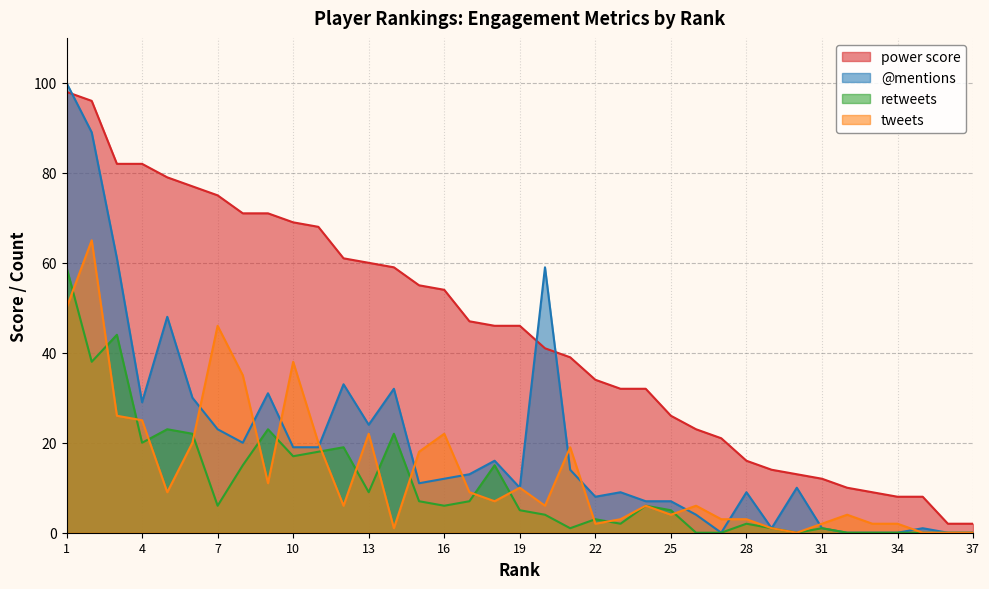

Reading right to left, list all the values displayed in this chart.

power score: 2	2	8	8	9	10	12	13	14	16	21	23	26	32	32	34	39	41	46	46	47	54	55	59	60	61	68	69	71	71	75	77	79	82	82	96	98
@mentions: 0	0	1	0	0	0	1	10	1	9	0	4	7	7	9	8	14	59	10	16	13	12	11	32	24	33	19	19	31	20	23	30	48	29	61	89	100
retweets: 0	0	0	0	0	0	1	0	1	2	0	0	5	6	2	3	1	4	5	15	7	6	7	22	9	19	18	17	23	15	6	22	23	20	44	38	59
tweets: 0	0	0	2	2	4	2	0	1	3	3	6	4	6	3	2	19	6	10	7	9	22	18	1	22	6	20	38	11	35	46	20	9	25	26	65	50